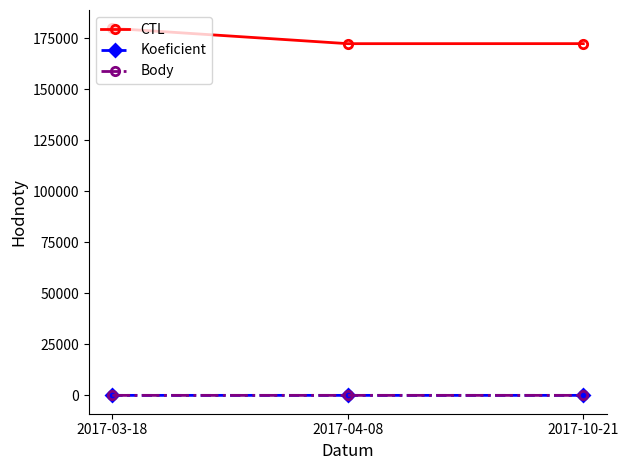

Count the number of data series in this chart.

3